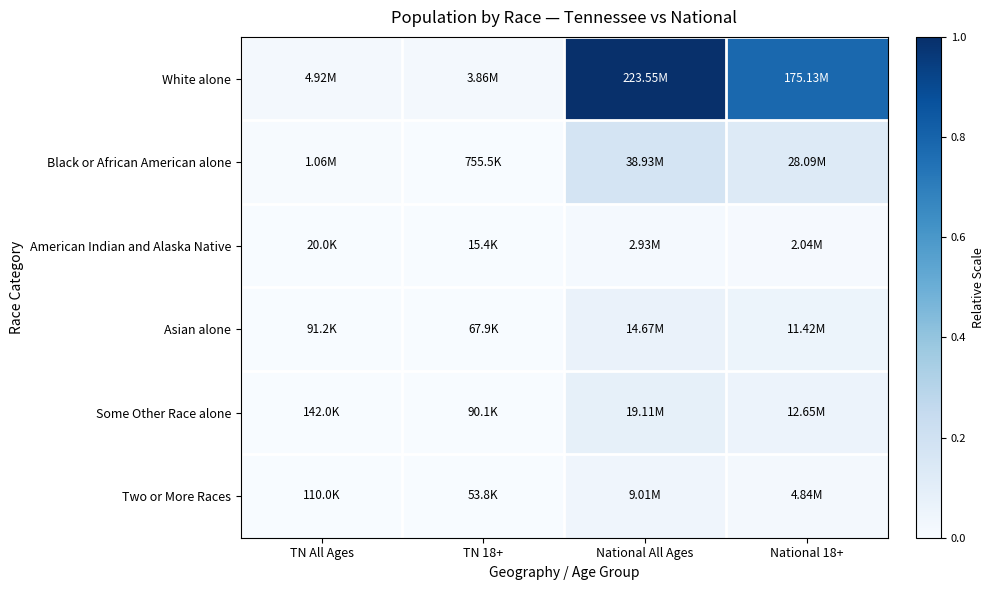

At which category does the chart reach its peak across all series?

National All Ages